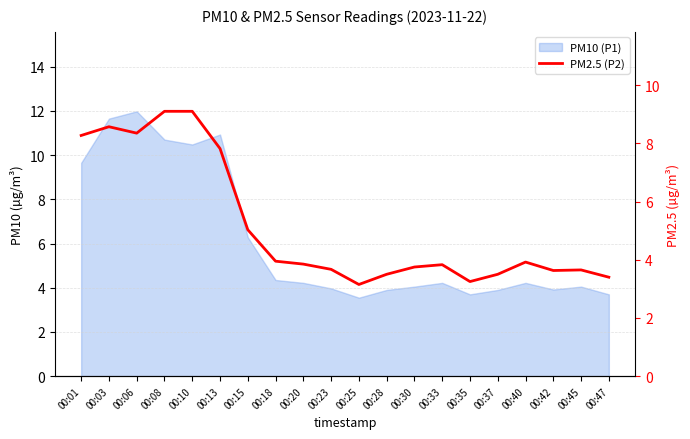

What is the smallest value displayed?

3.1